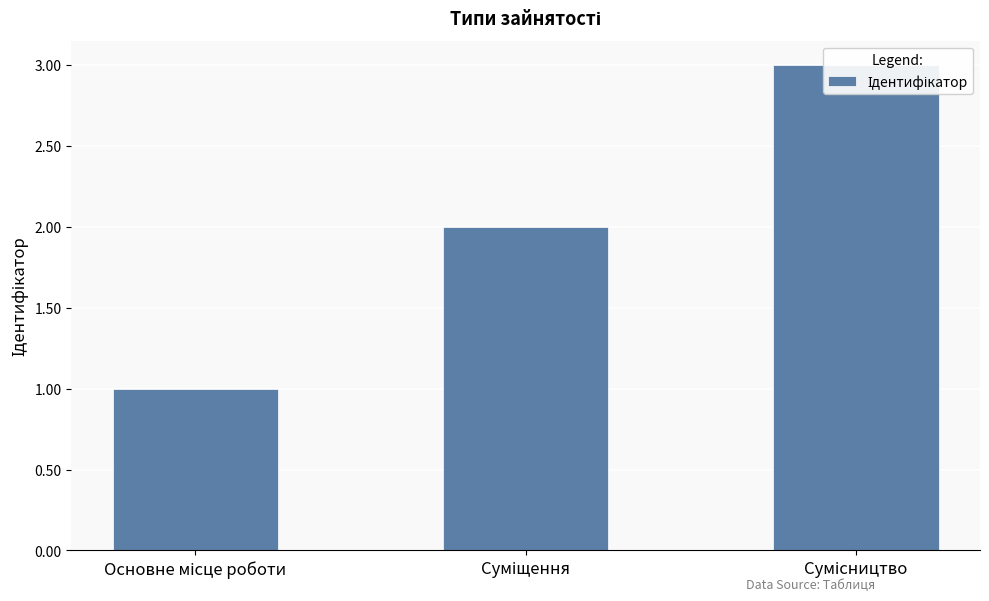

Reading right to left, extract all data points from this chart.

3	2	1